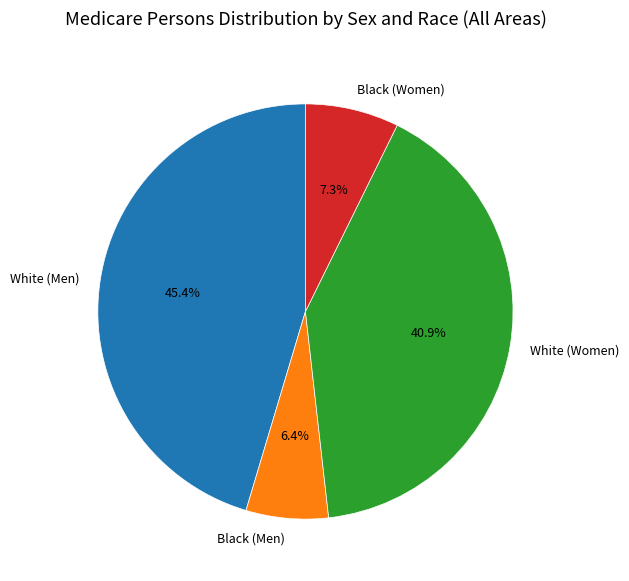

To the nearest percent, what is the average slice percentage?

25%